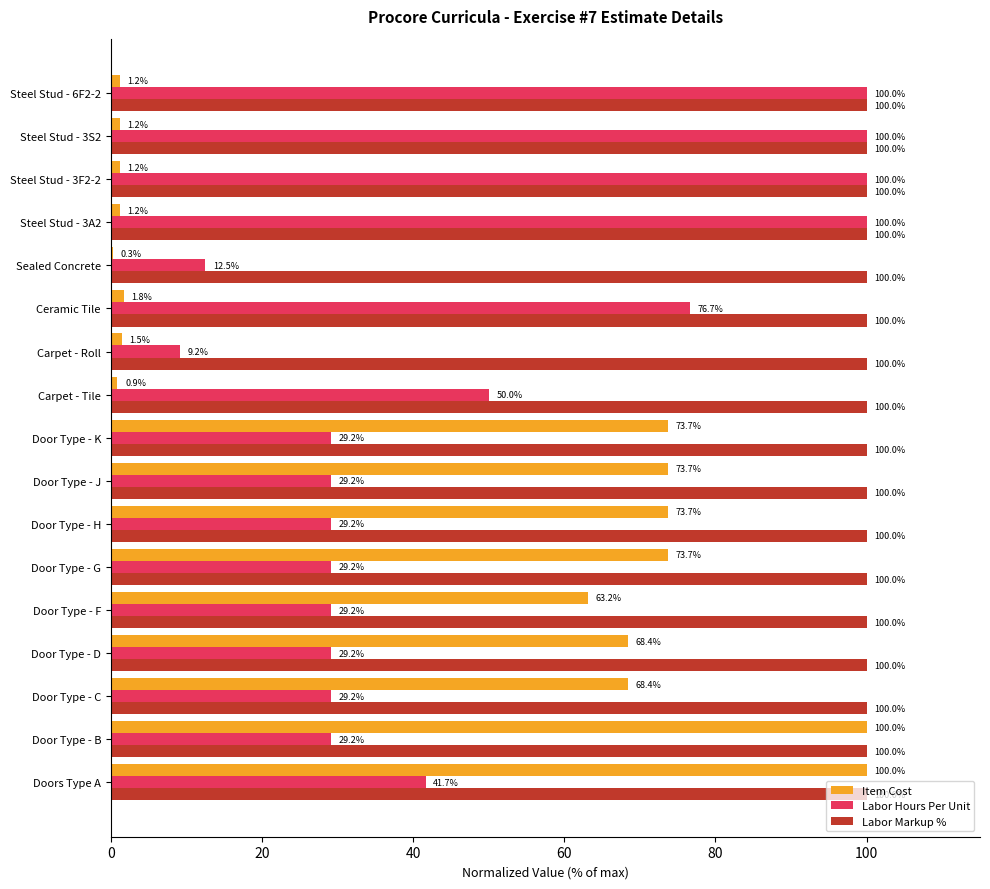

True or false: Labor Hours Per Unit has a value of 41.7 at Doors Type A.

True